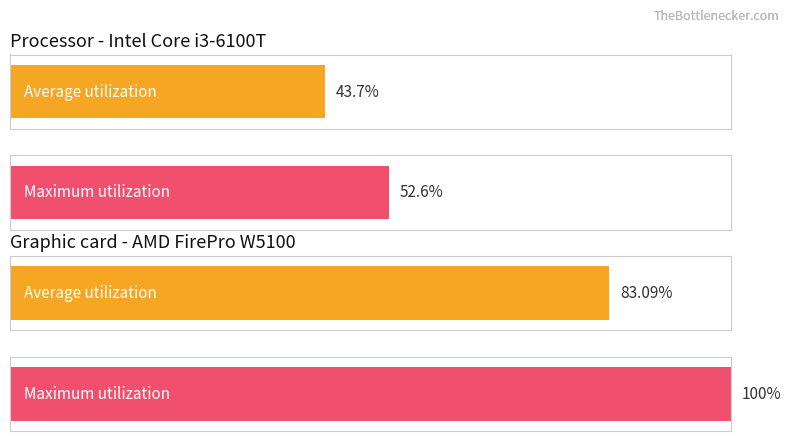

What is the difference between the maximum and minimum values in the Average utilization series?

39.4